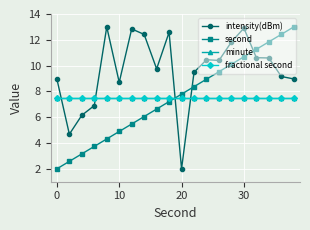

Does the chart have visible grid lines?

Yes